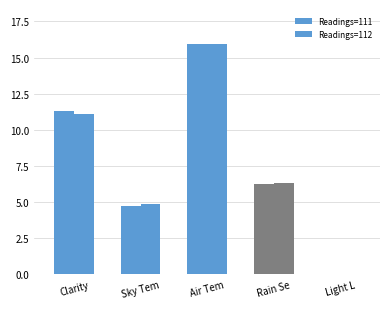

What is the maximum value shown in the chart?

16.1